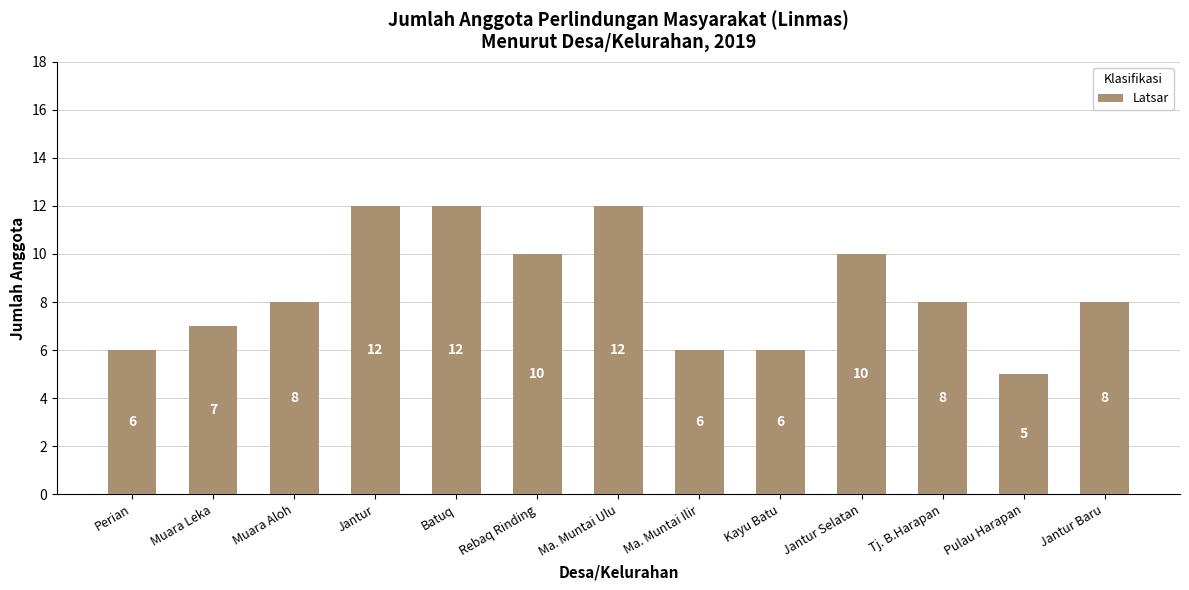

Are the bars horizontal?

No